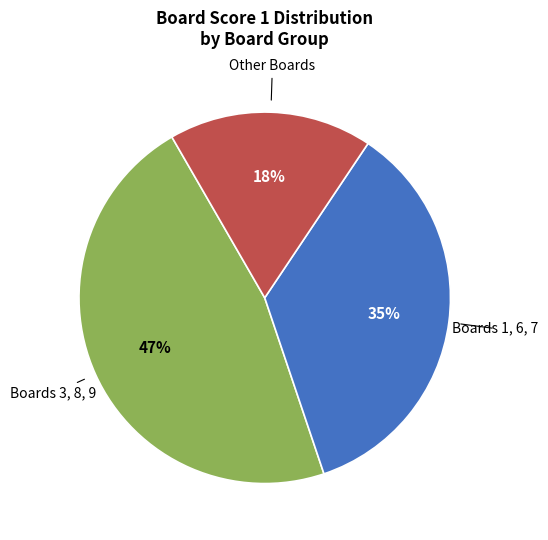

To the nearest percent, what is the difference between the largest and smallest slice percentages?

29%